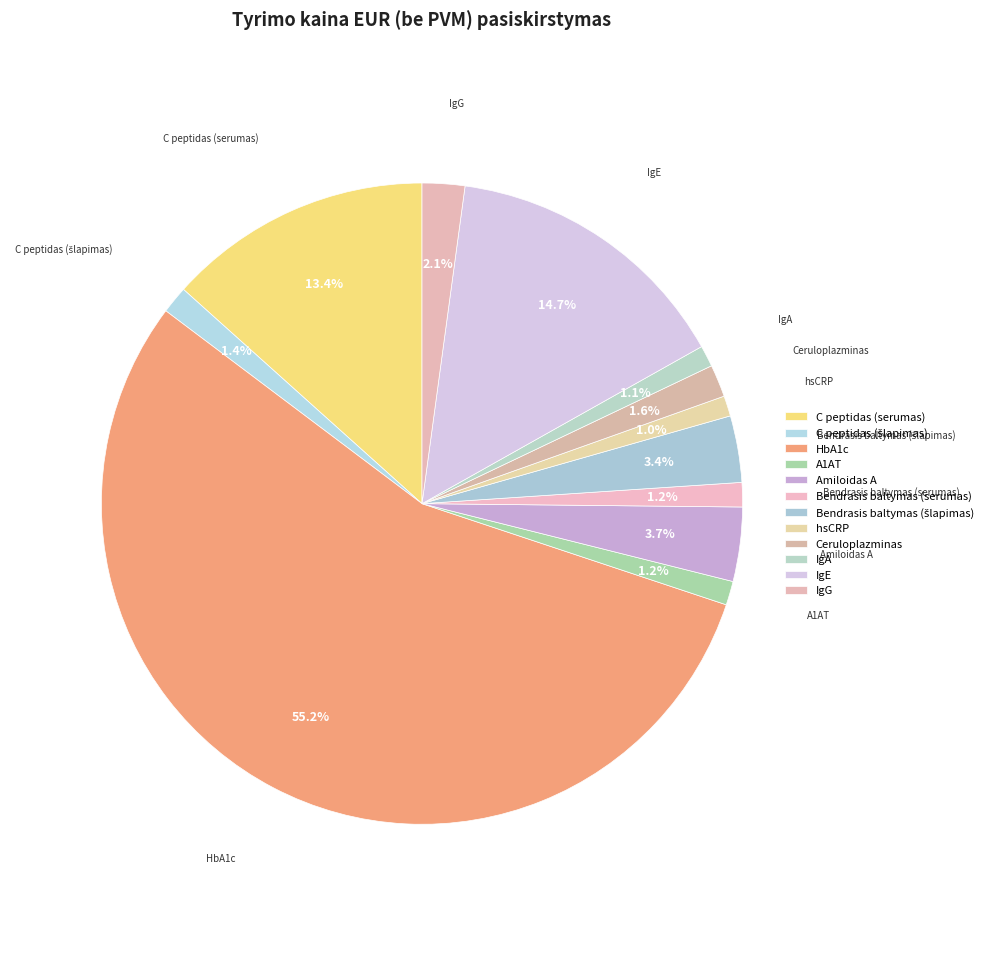

How many slices are in this pie chart?

12